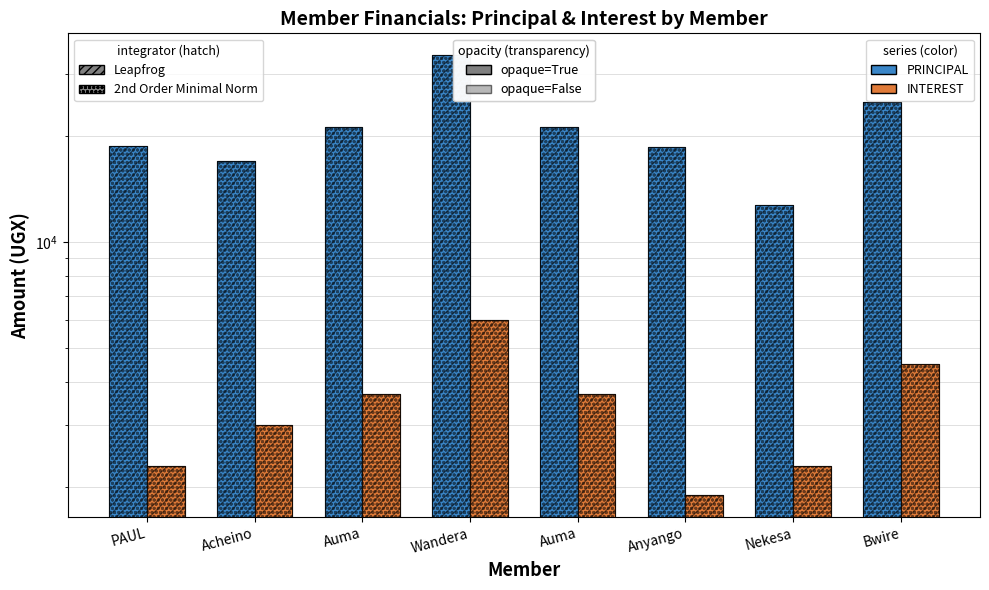

Which category has the lowest value in the PRINCIPAL (2nd Order) series?

Nekesa